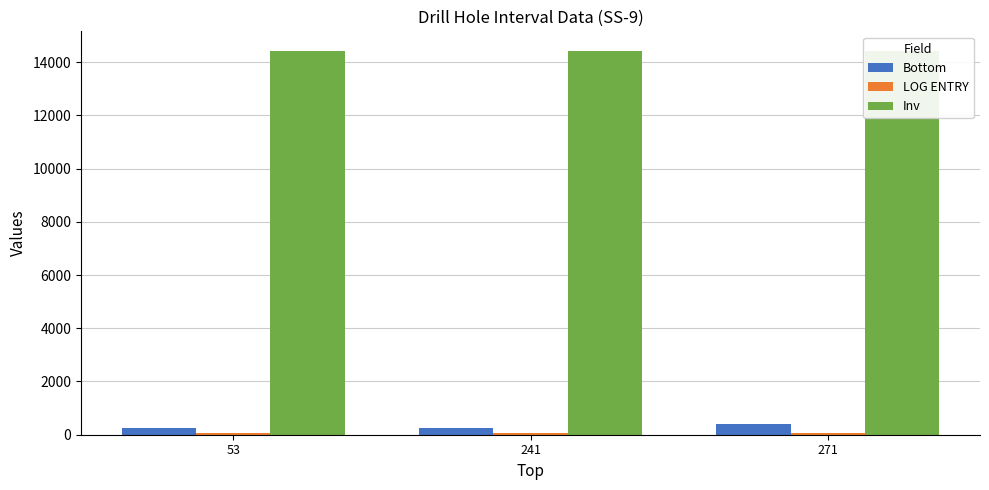

What is the difference between the highest and lowest values at 241?

14379